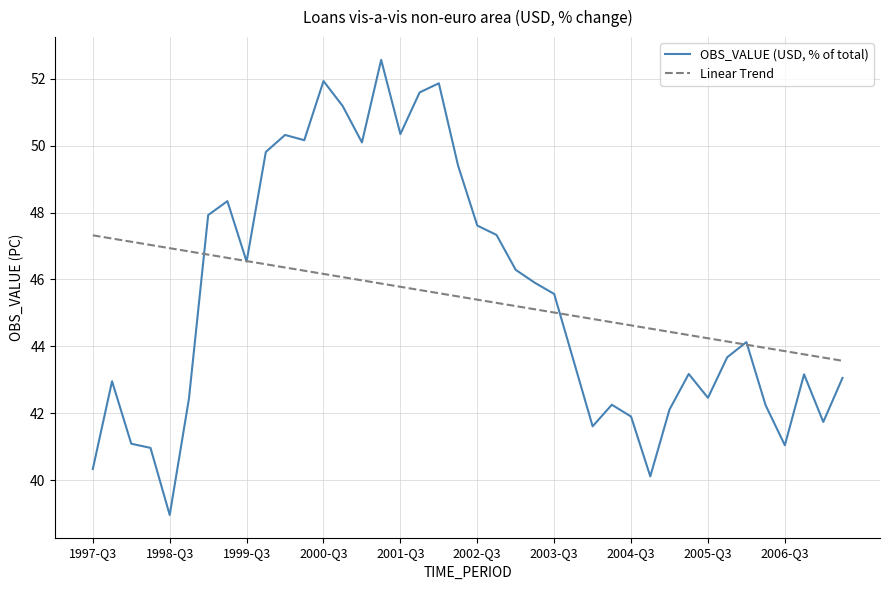

List the series in order of their peak value, highest first.

OBS_VALUE (USD, % of total), Linear Trend